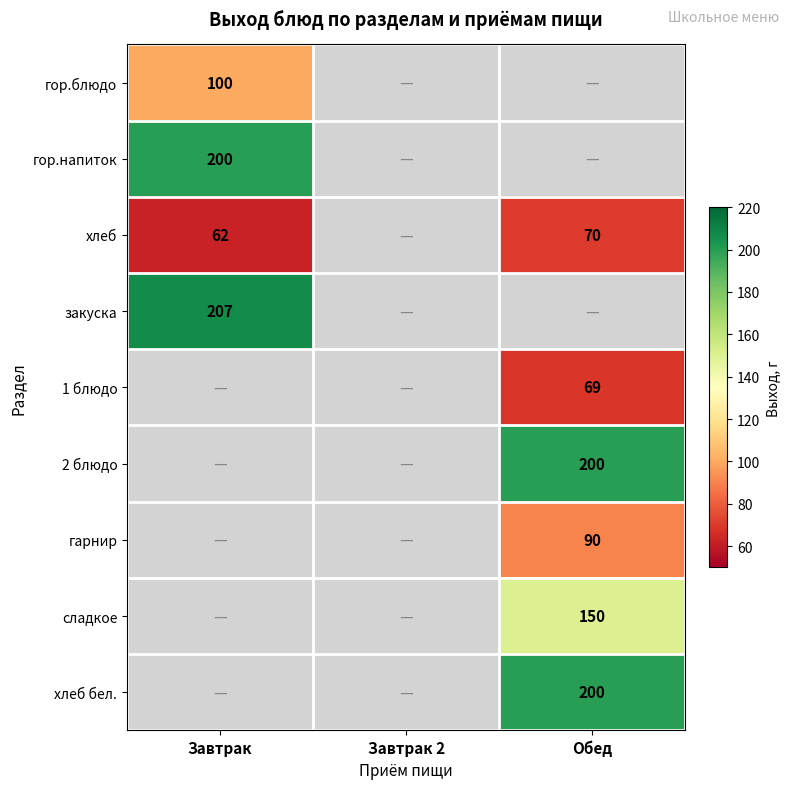

What is the sum of the хлеб values at Обед and Завтрак?

132